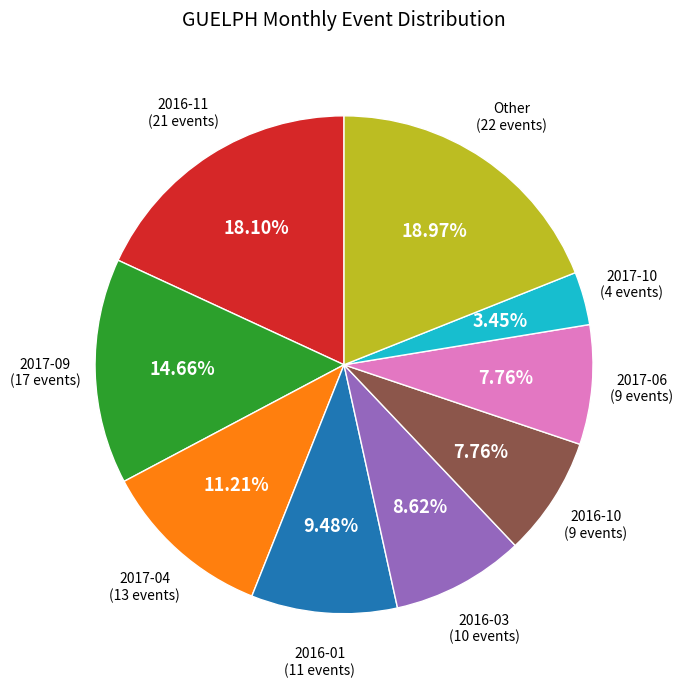

Does any single category account for the majority?

No